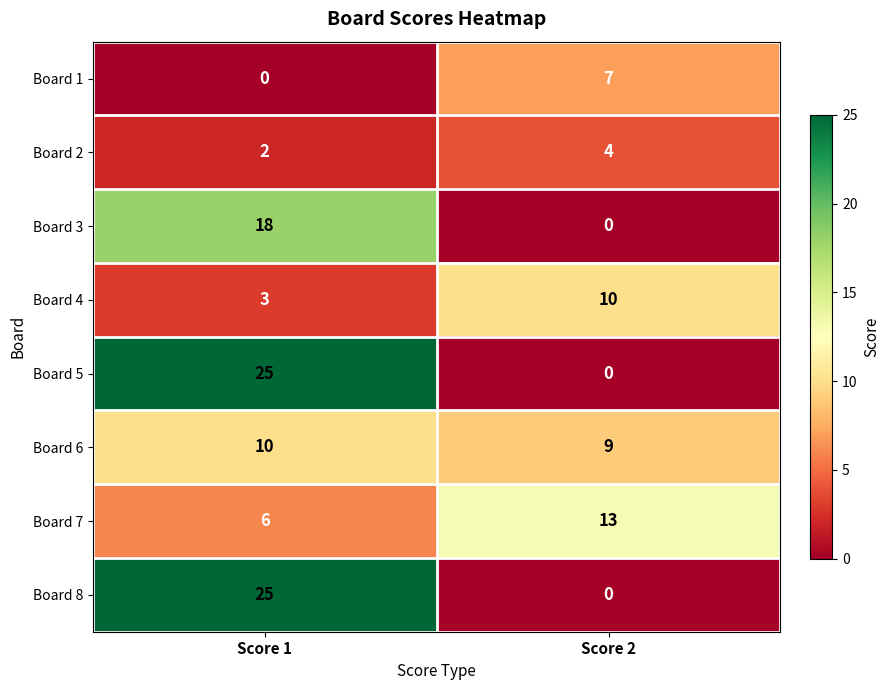

What is the difference between the highest and lowest values at Score 2?

13